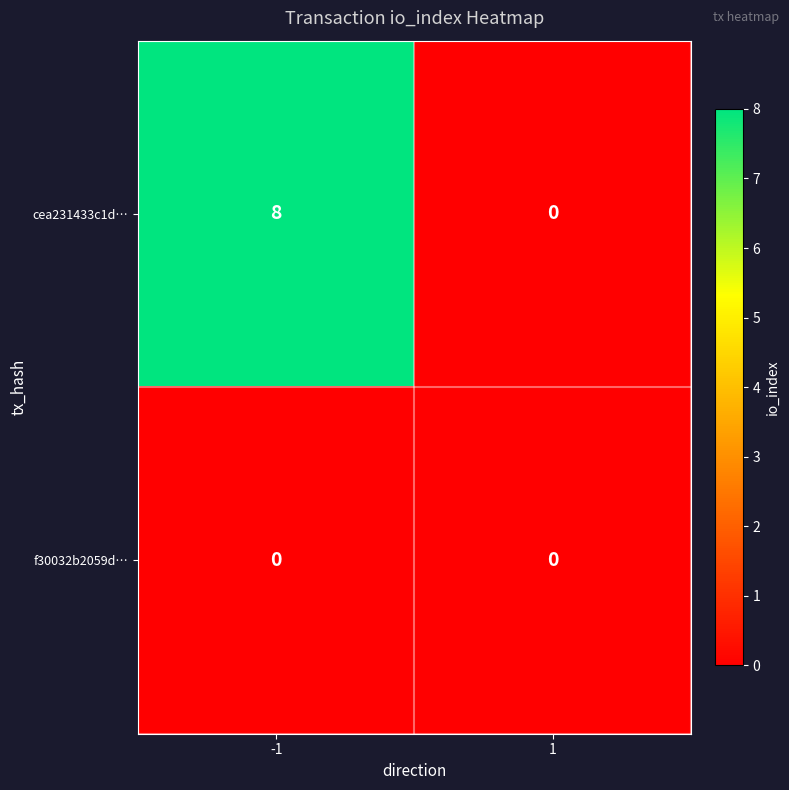

What is the maximum value shown in the chart?

8